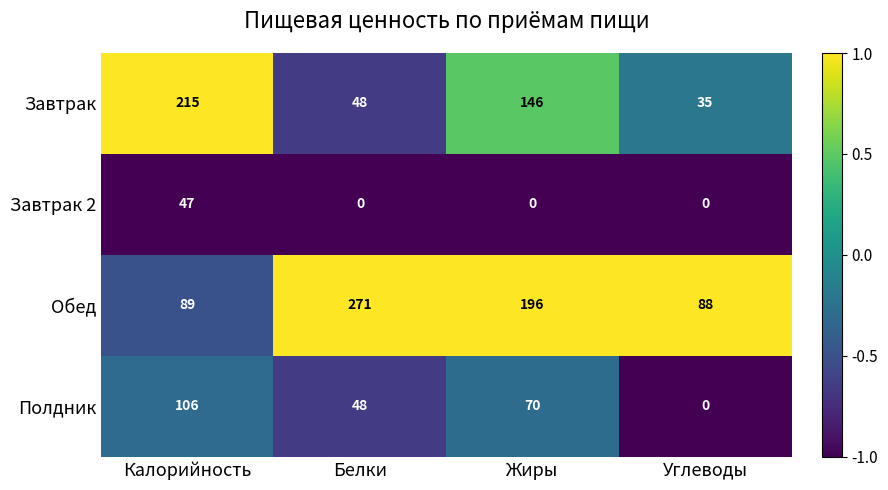

Which label corresponds to the largest value in the chart?

Белки